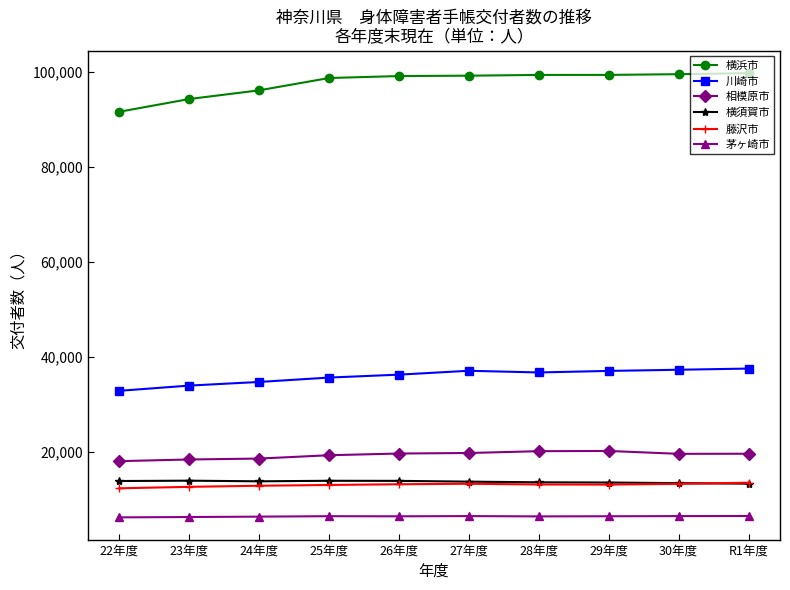

What is the total value across all series at 28年度?

189632